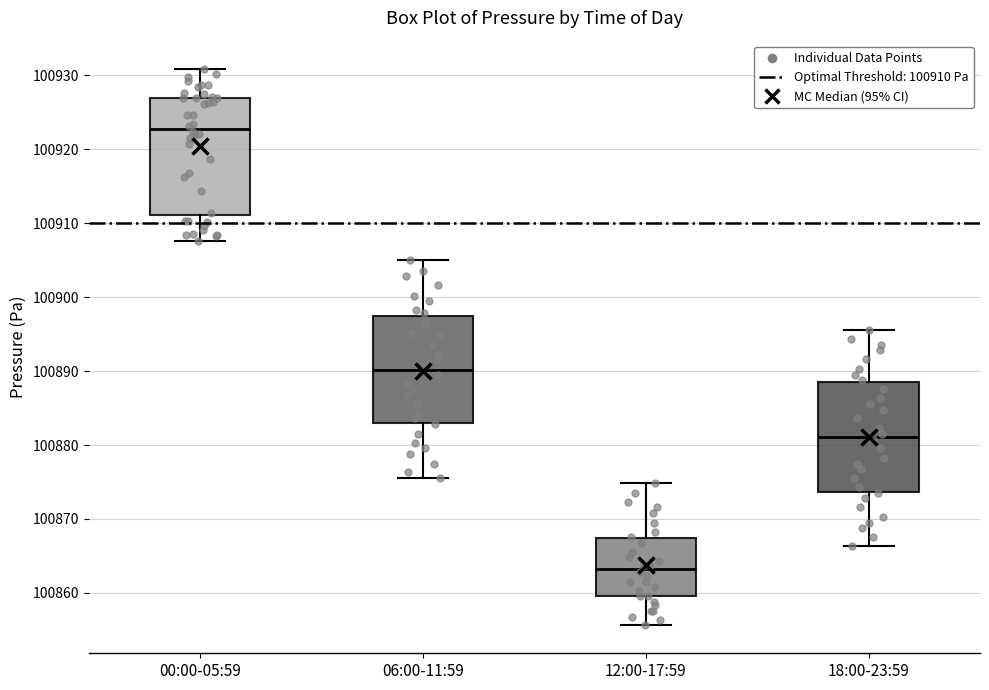

Where is the upper edge of the box for 00:00-05:59 on the y-axis? The values are not printed on the chart, so give them approximately, as read against the axis.

100927